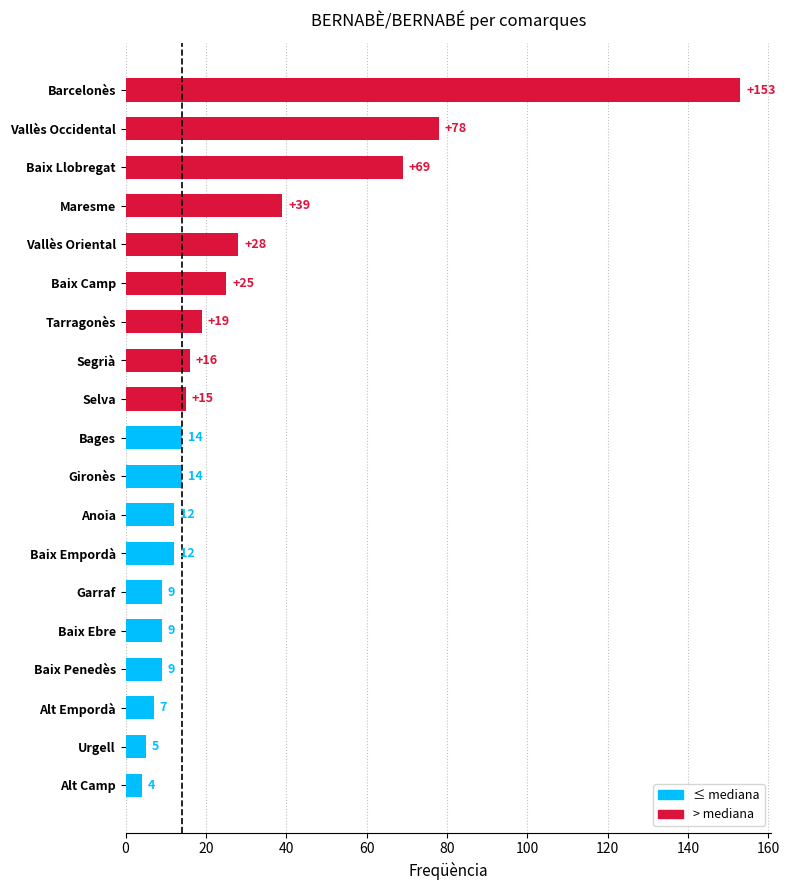

What is the average value?

28